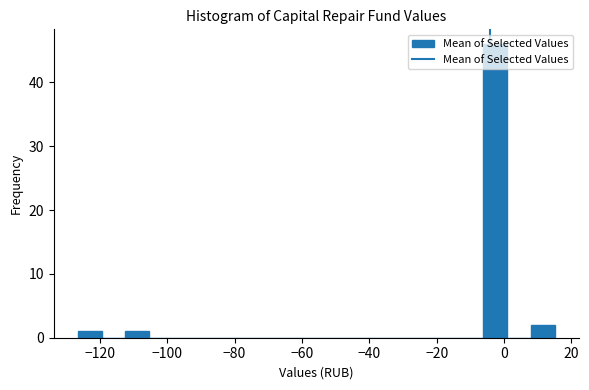

Read against the x-axis, roughly where is the centre of the tallest bar?

-2